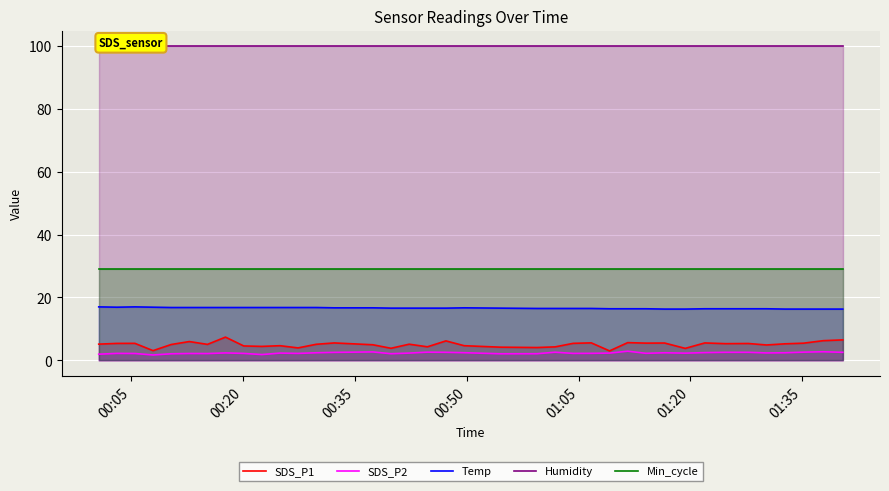

What is the maximum value for Temp?

17.0